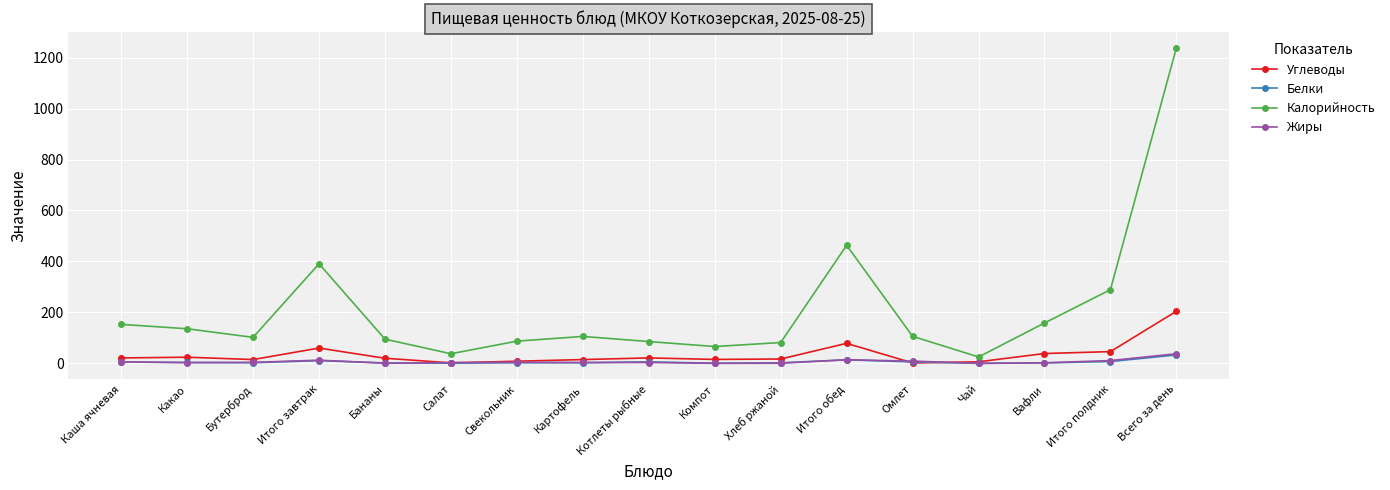

How many data points does each series have?

17